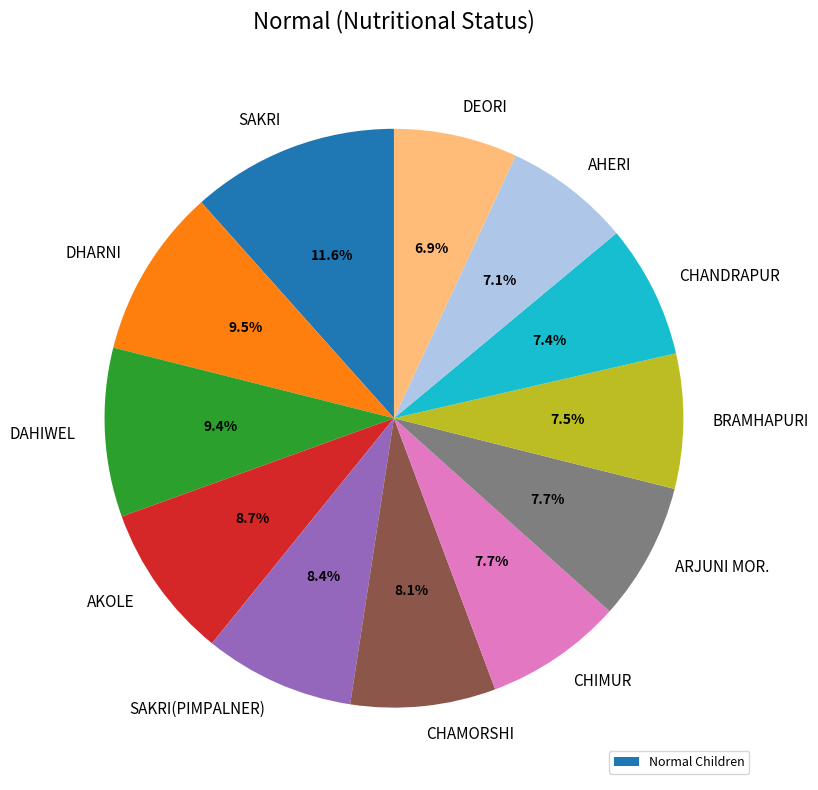

Is there a majority slice in this chart?

No